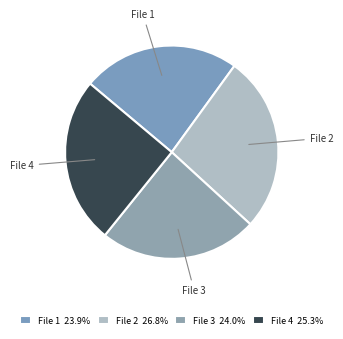

Approximately how many times larger is the value at File 4 compared to File 2?

0.9